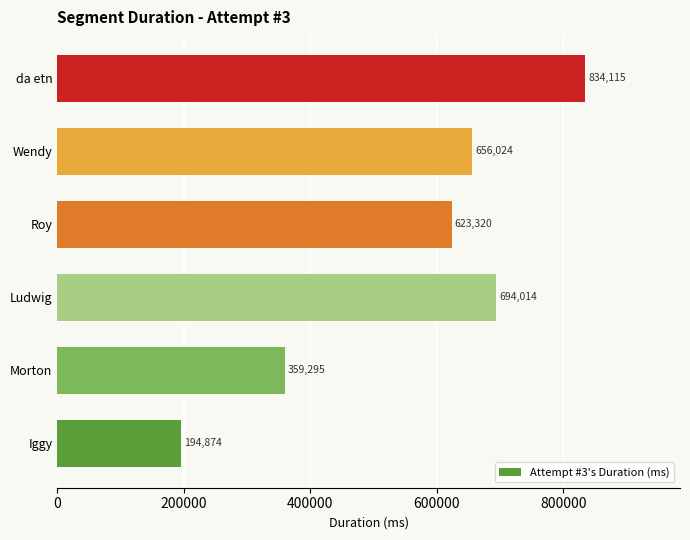

Where is the data nearest to the value 514494?

Roy